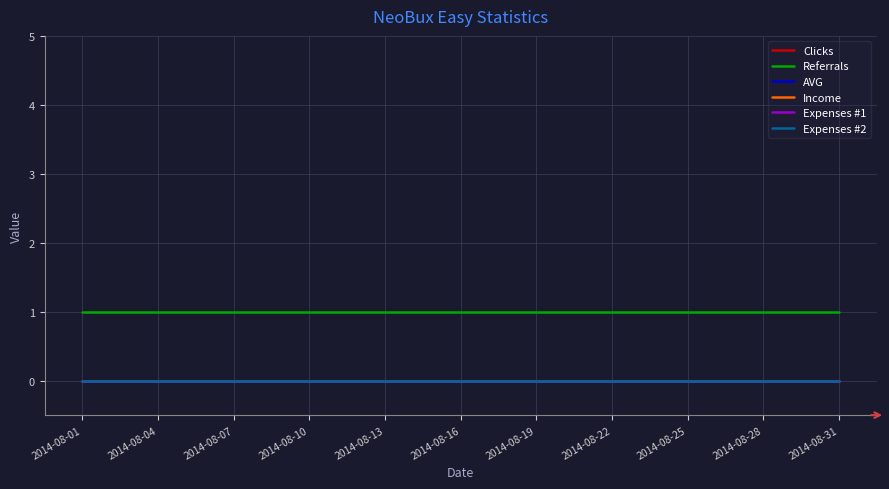

True or false: Expenses #1 and Referrals cross at least once.

False